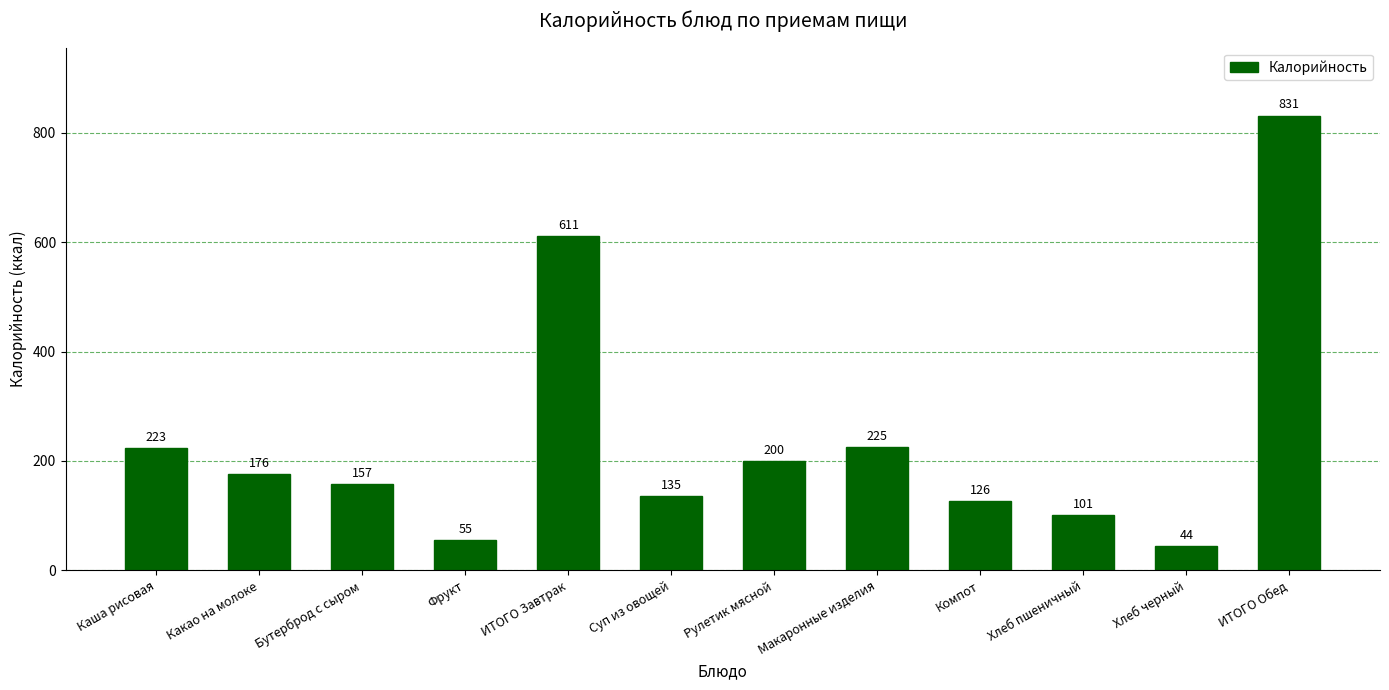

What value does the data have at Хлеб пшеничный, to the nearest 50?

100